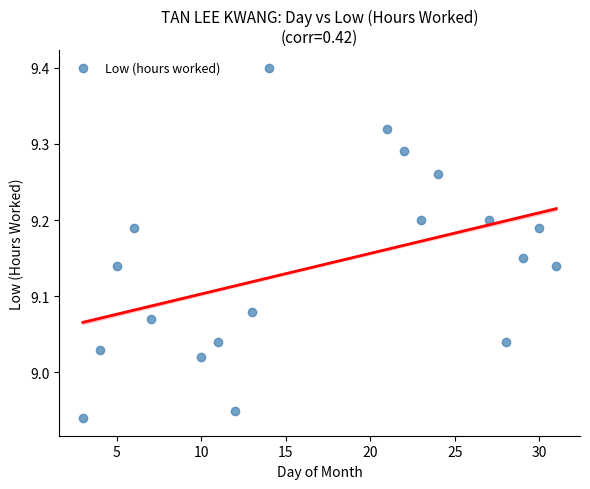

What is the range of Y values (max minus min)?

0.5